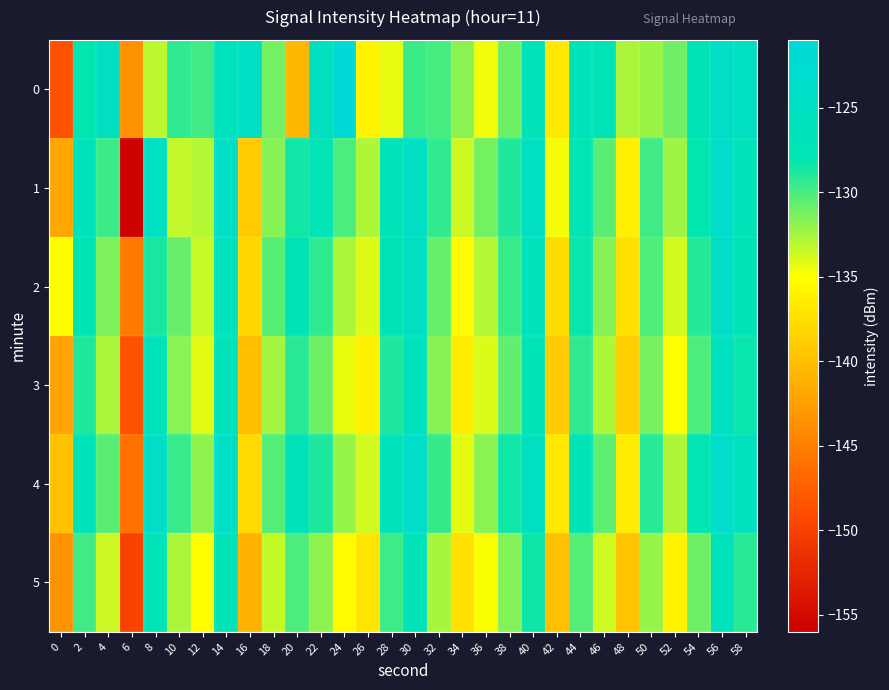

Which category has the lowest value across all series?

6